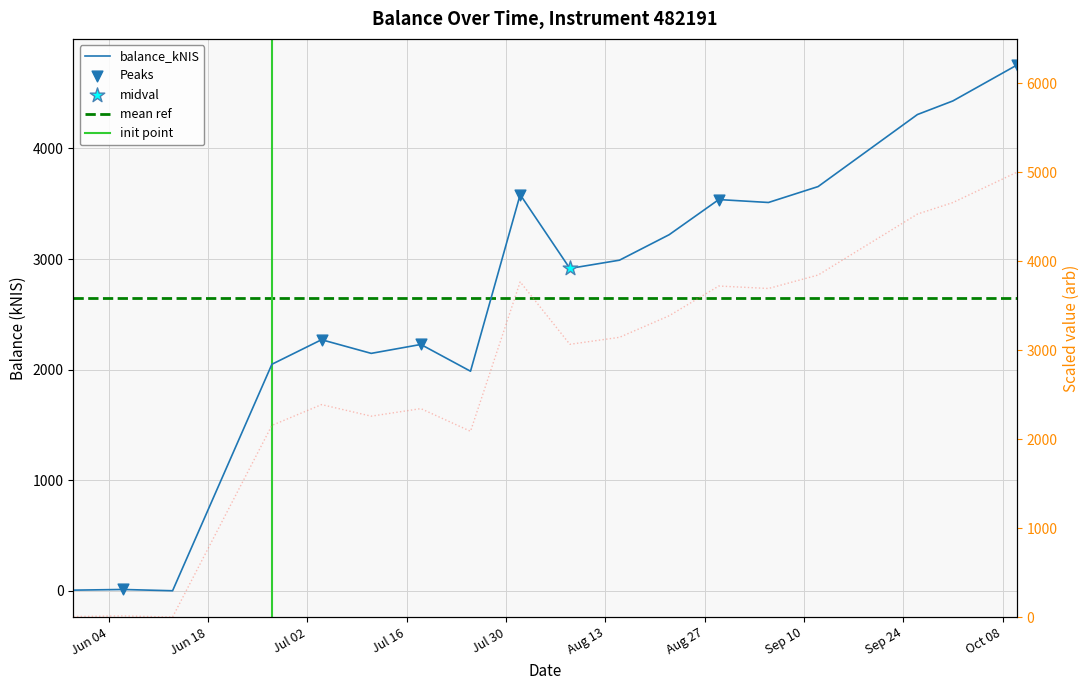

Approximately how many times larger is the value at 2024-08-22 compared to 2024-07-25?

1.6